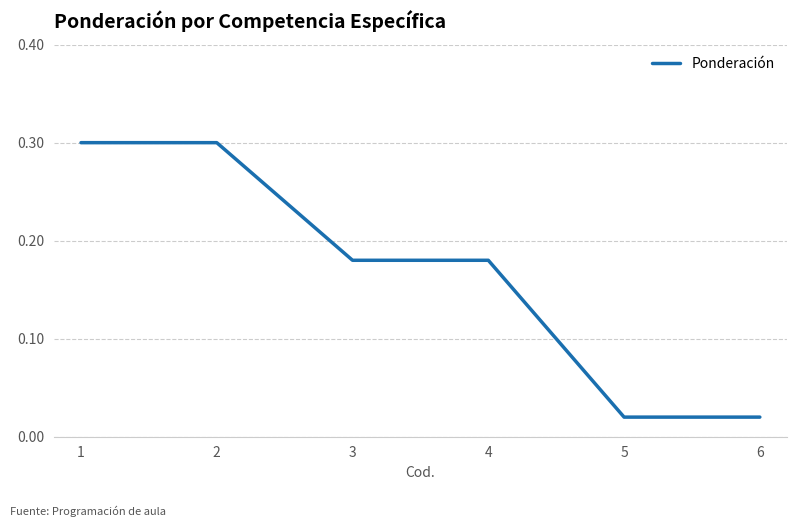

What is the sum of the values at 1 and 3?

0.5